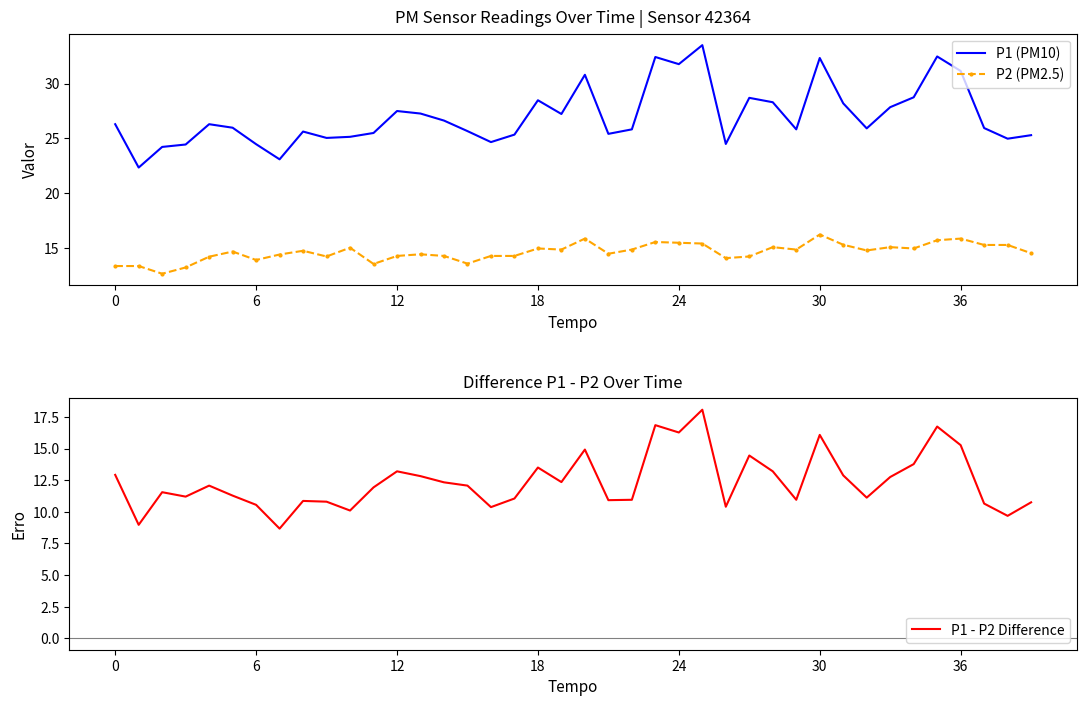

How many interior local peaks does the P1 (PM10) series have?

10